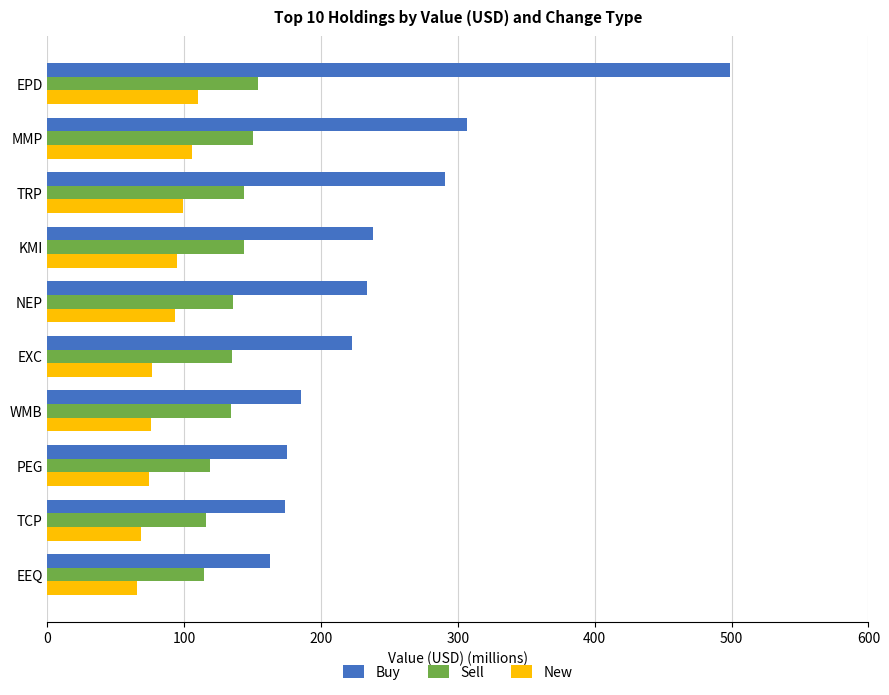

List the series in order of their overall mean, highest first.

Buy, Sell, New